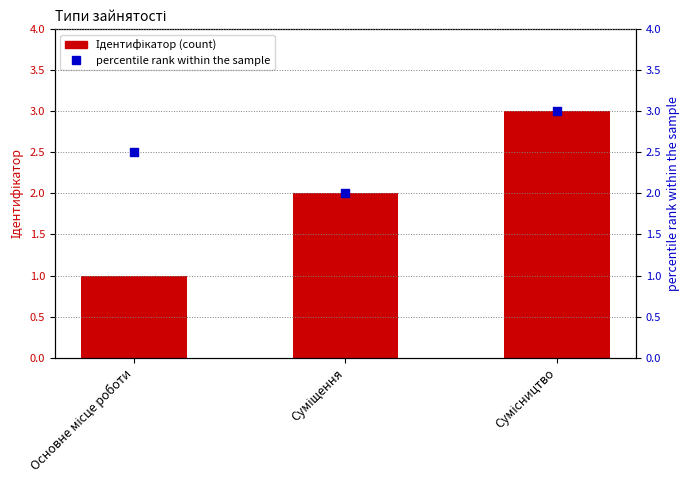

Which series has the largest total across all categories?

percentile rank within the sample